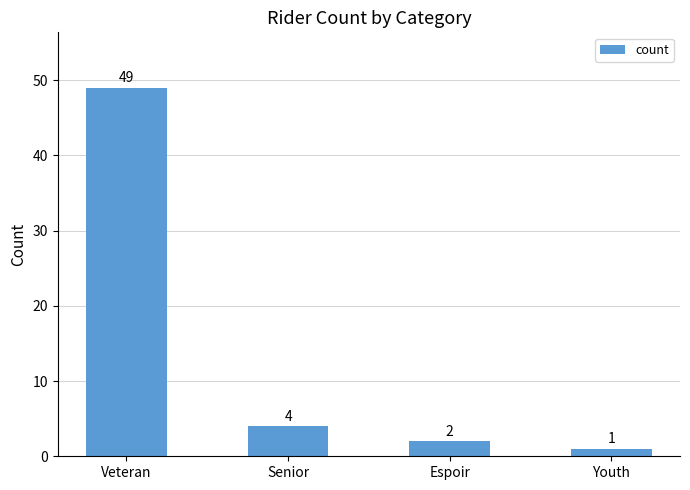

At which label does the data first exceed 4?

Veteran